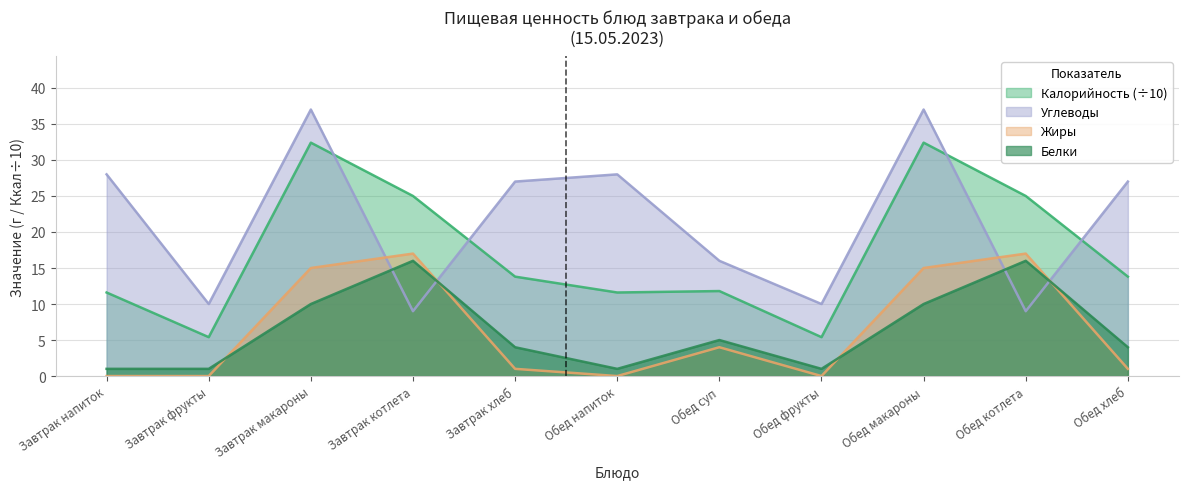

At which category does Калорийность reach its first local valley?

Завтрак фрукты